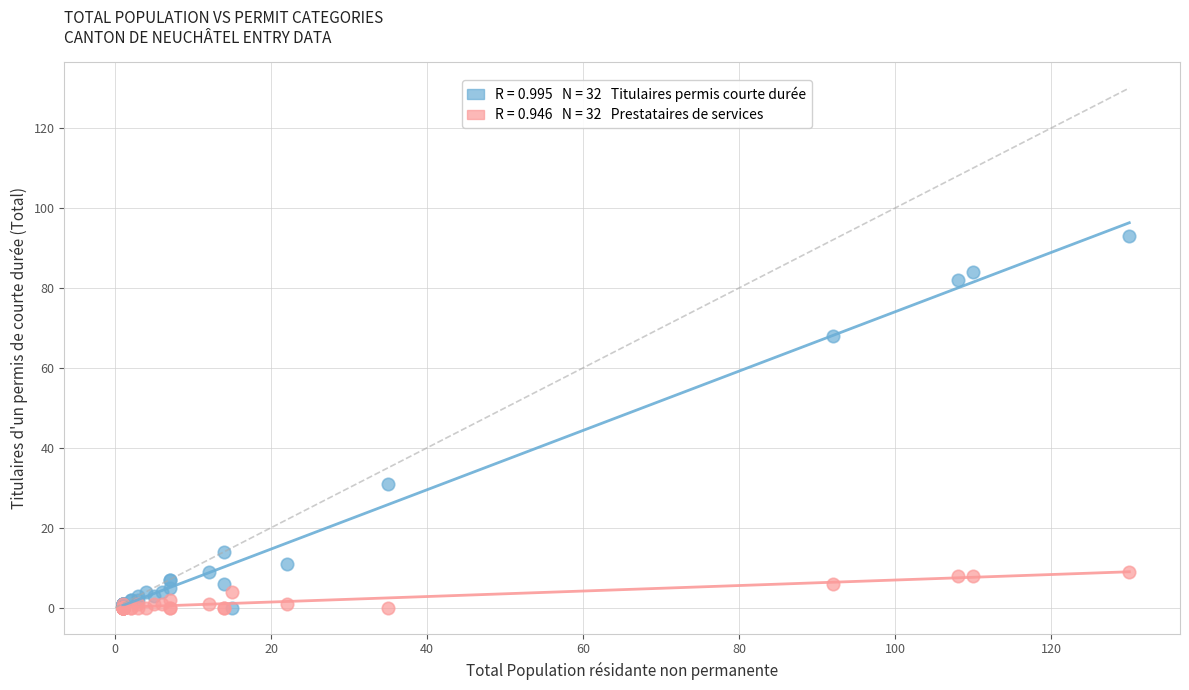

Across all series, what Y value is closest to 46?

31